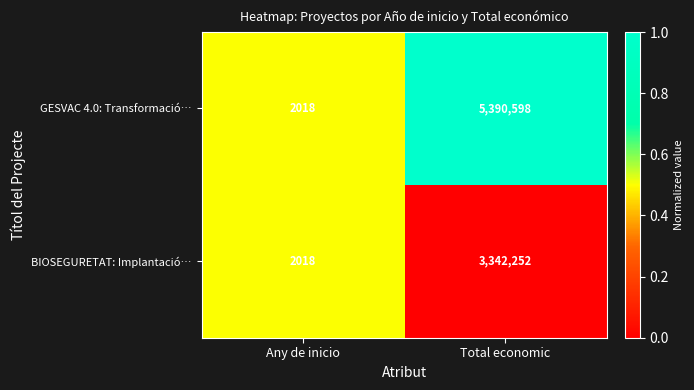

The GESVAC 4.0: Transformació… series shows 5390598 at Total economic. True or false?

True